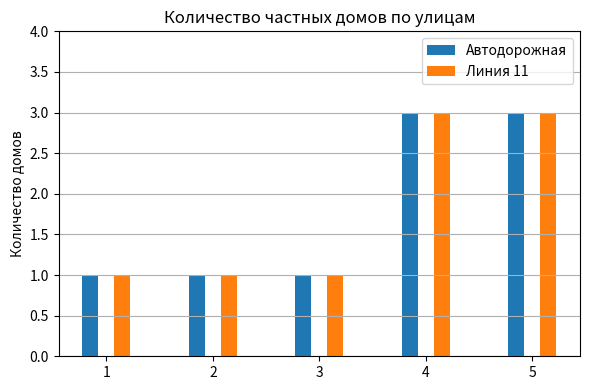

The Автодорожная series shows 1 at 3. True or false?

True